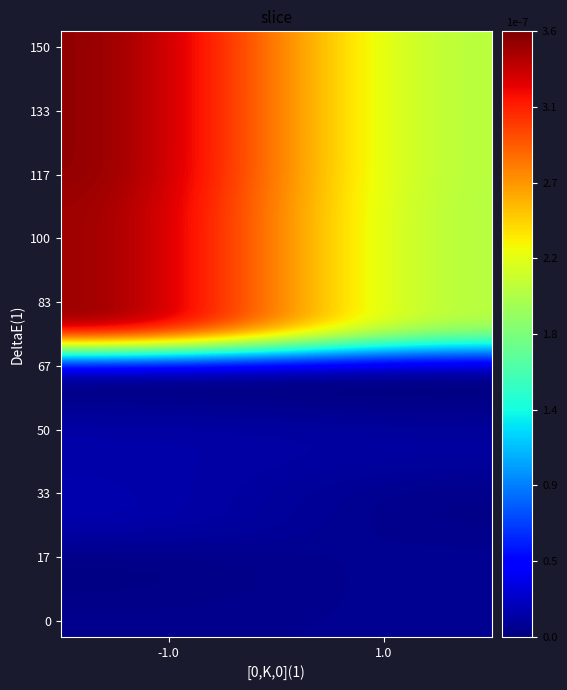

At which category is the sum across all series the highest?

-1.0